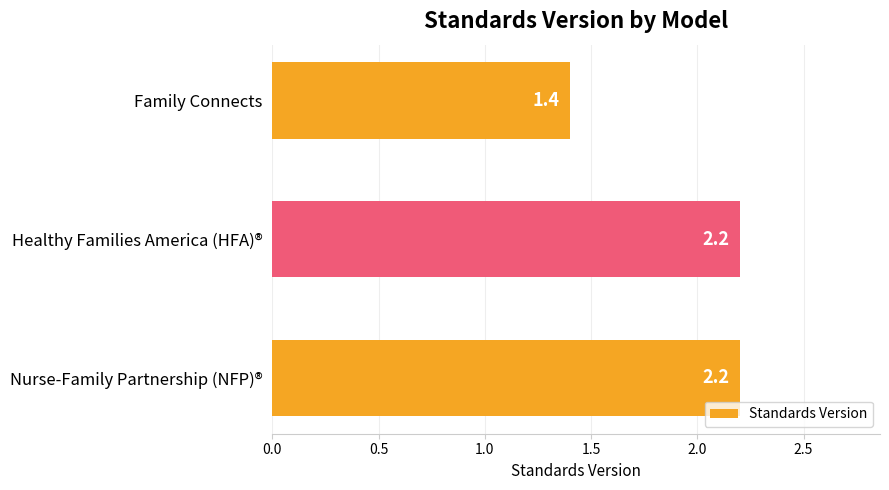

Read the value at Healthy Families America (HFA)®.

2.2